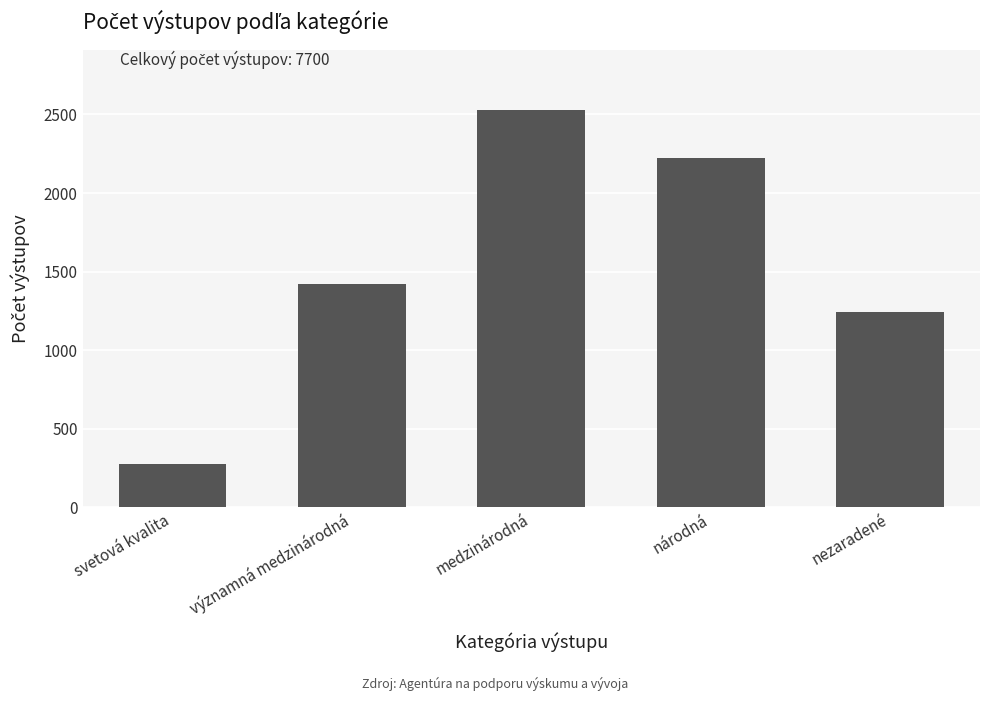

What is the ratio of the value at medzinárodná to the value at národná?

1.1